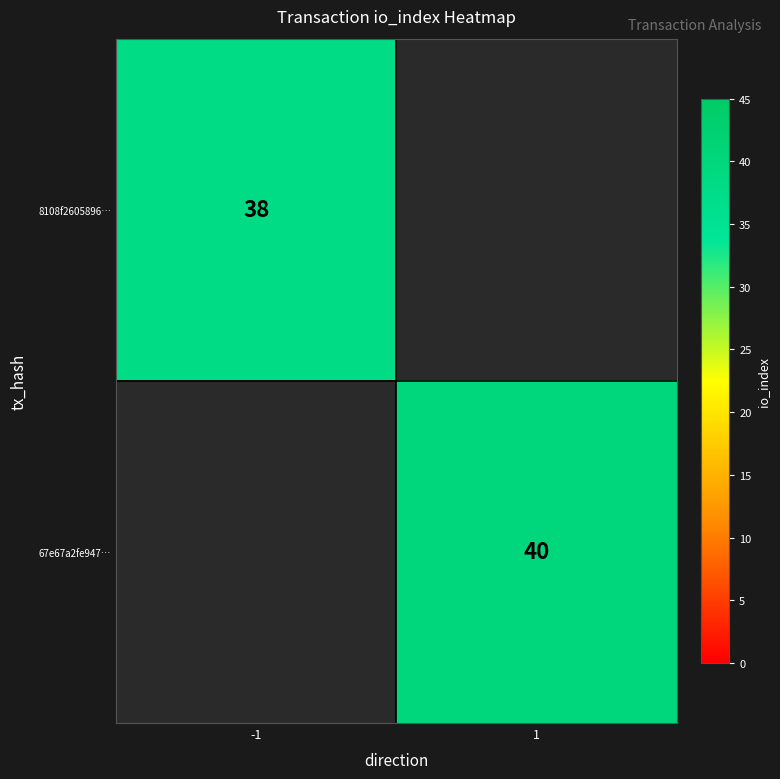

Is the value of 67e67a2fe947… at 1 greater than the value of 8108f2605896… at -1?

Yes